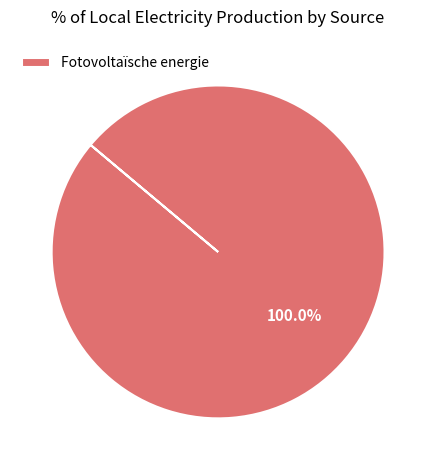

How many slices are in this pie chart?

1